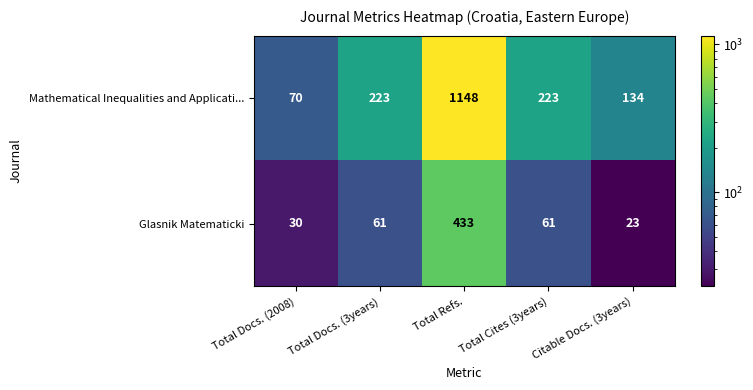

What is the difference between the Mathematical Inequalities and Applicati... values at Total Refs. and Total Docs. (2008)?

1078